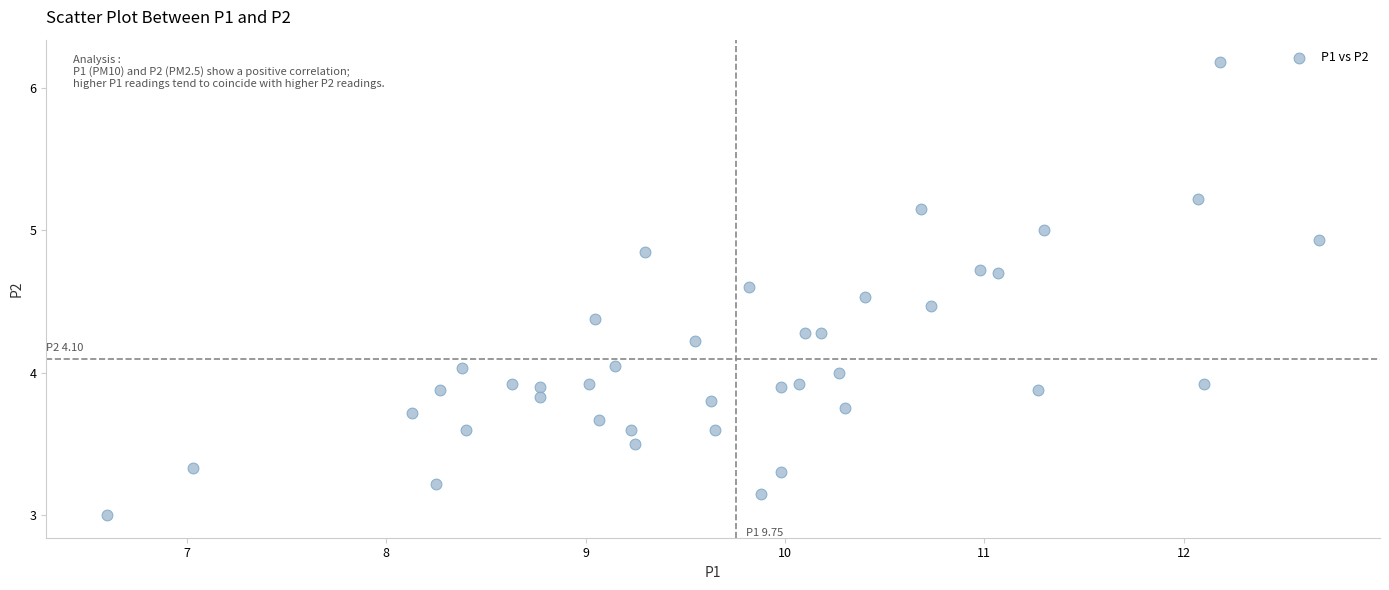

What is the range of Y values (max minus min)?

3.2